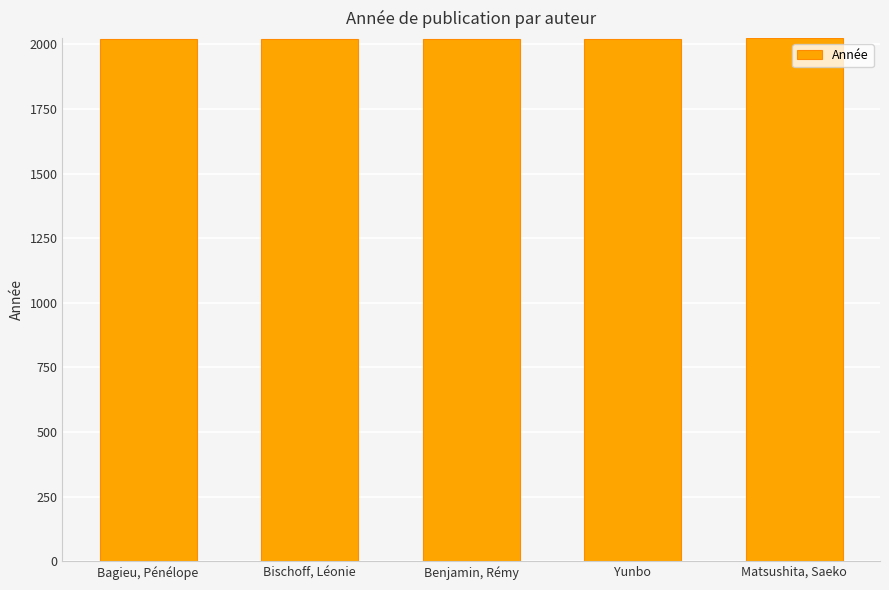

What is the sum of all values?

10109